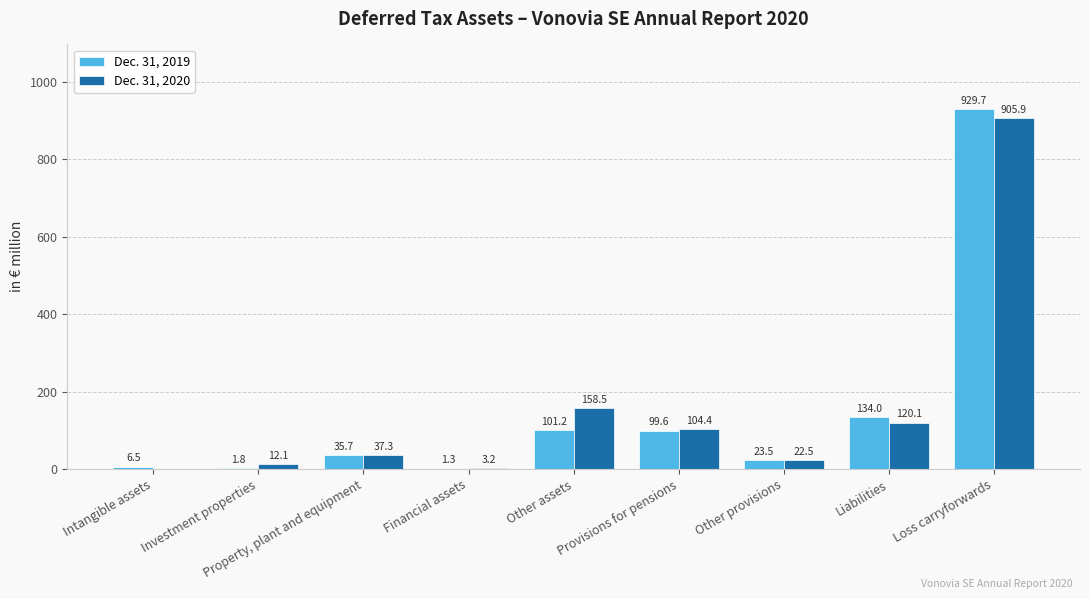

What is the approximate value of Dec. 31, 2020 at Property, plant and equipment?

37.3